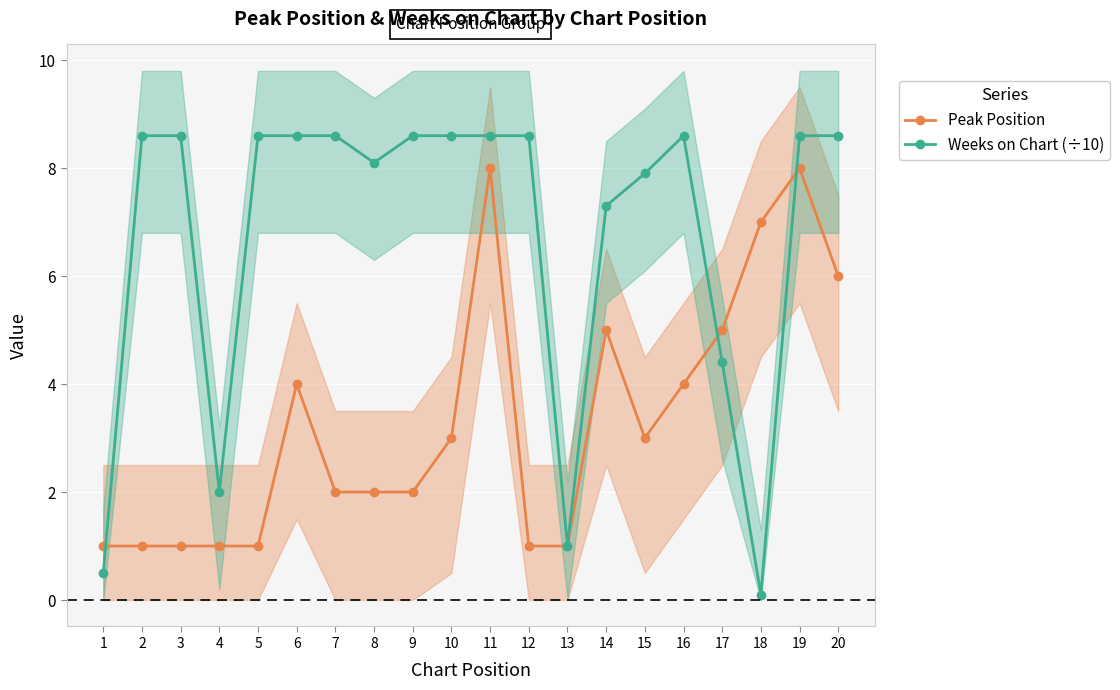

How many interior local peaks does the Weeks on Chart (÷10) series have?

1